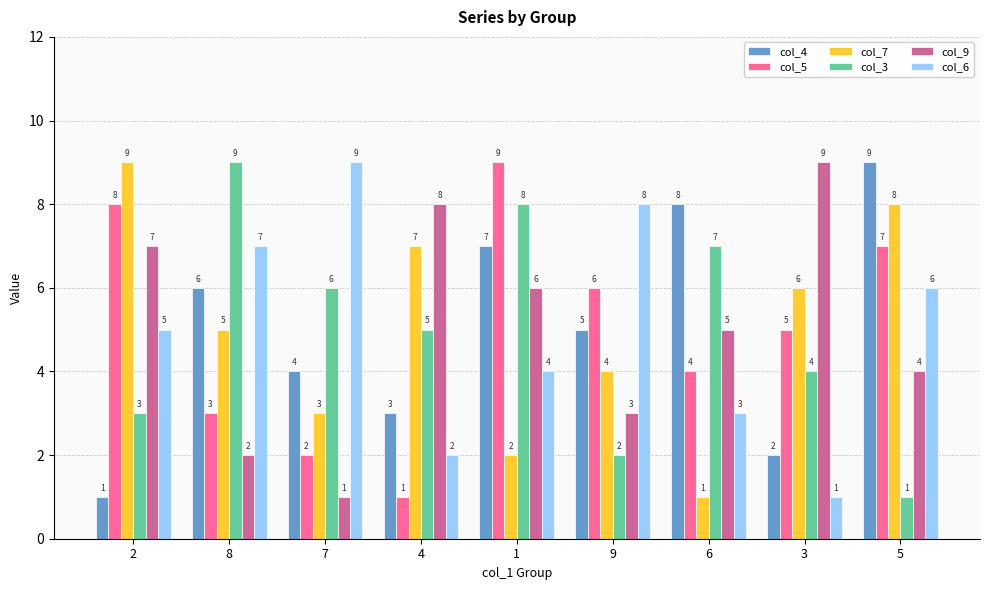

What is the spread (max minus min) of values at 8?

7